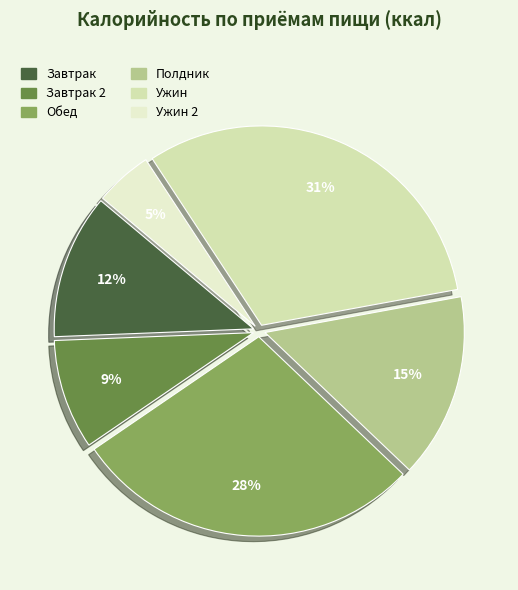

Rank the categories by value from lowest to highest.

Ужин 2, Завтрак 2, Завтрак, Полдник, Обед, Ужин